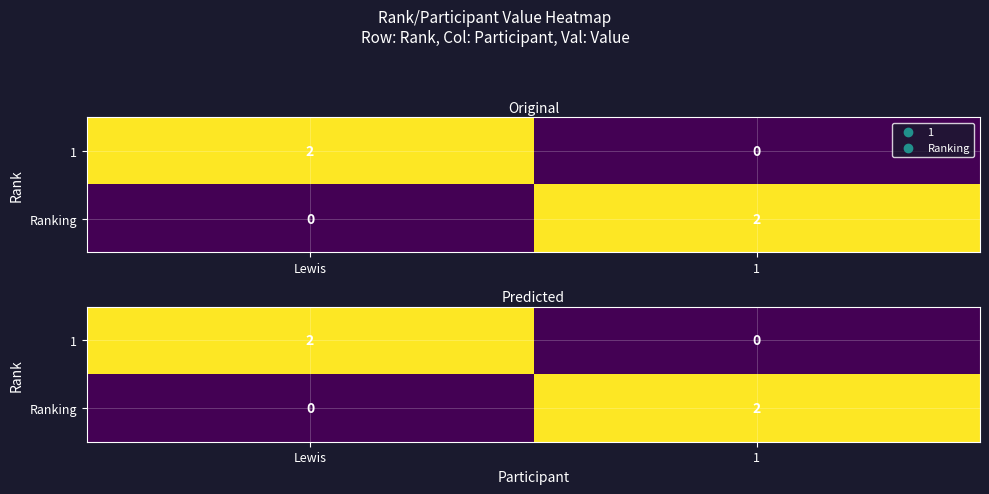

The 1 series shows 3 at Lewis. True or false?

False